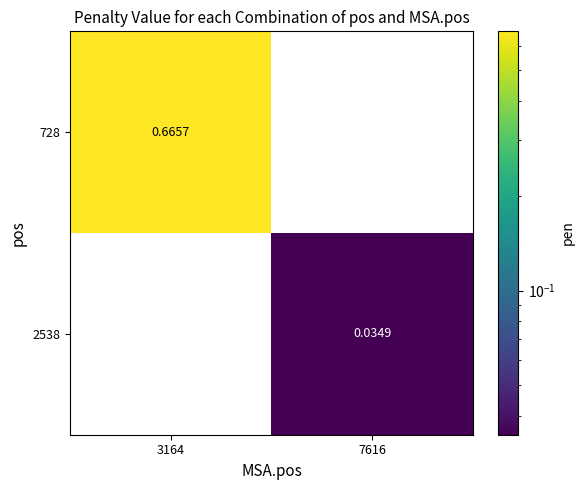

Is the value of 2538 at 3164 greater than the value of 728 at 3164?

No